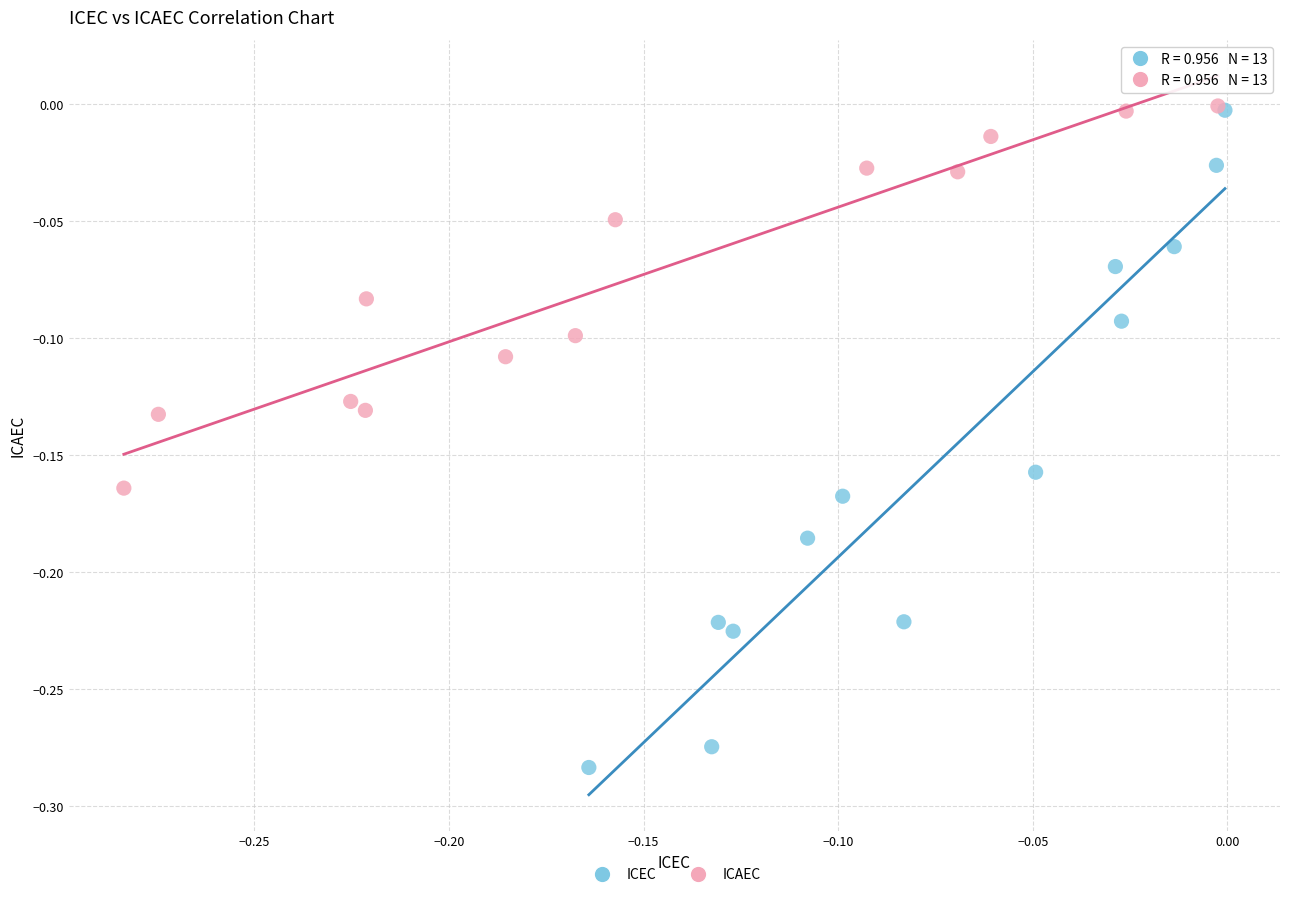

What are all the series names shown in the legend?

ICEC, ICAEC